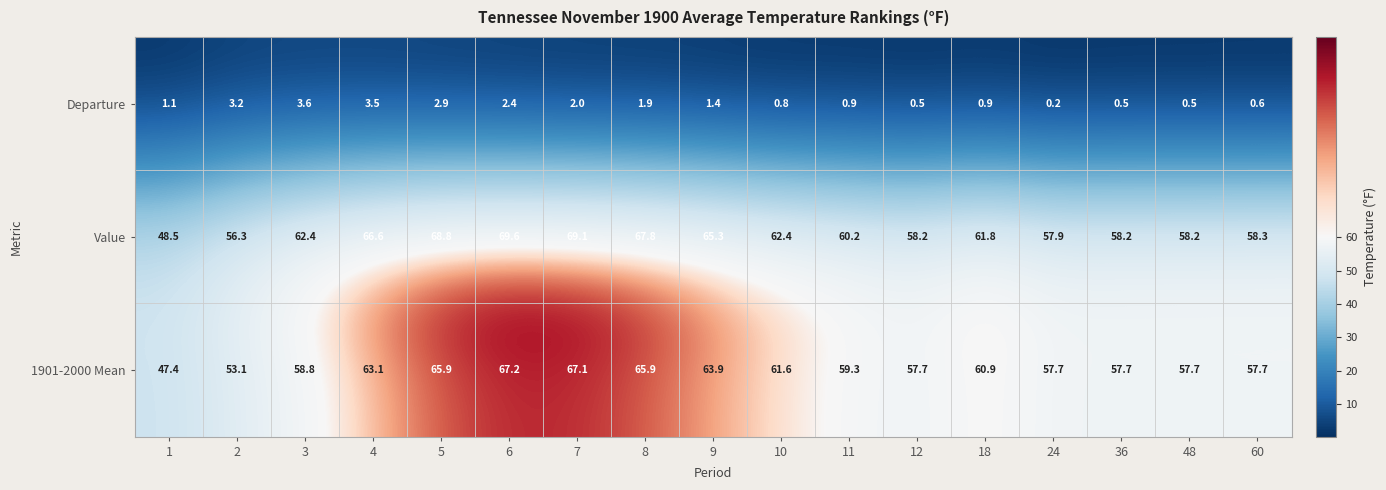

At 1, list the series in order from largest to smallest.

Value, 1901-2000 Mean, Departure